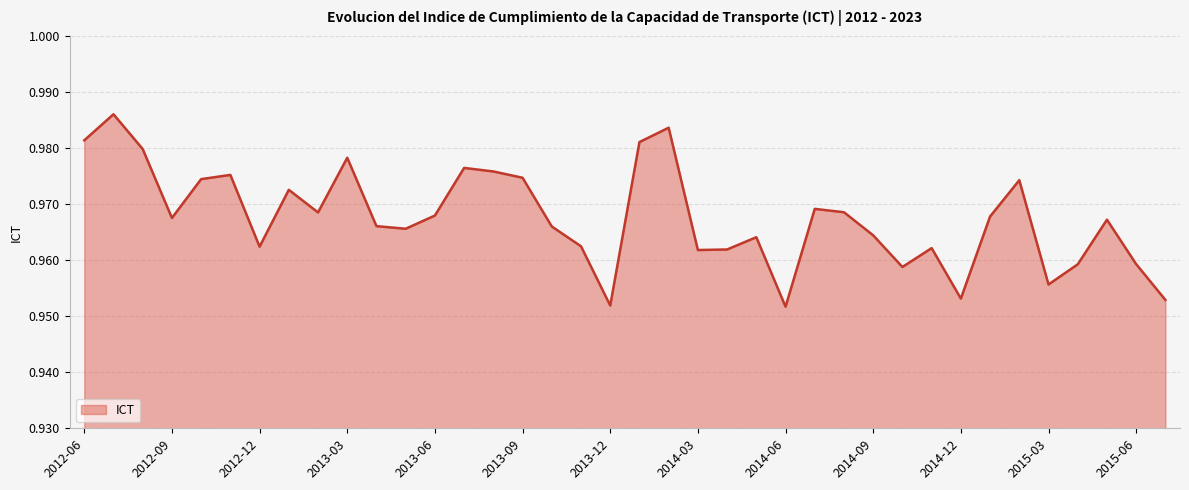

Rank the categories by value from lowest to highest.

2014-06, 2013-12, 2015-07, 2014-12, 2015-03, 2014-10, 2015-04, 2015-06, 2014-03, 2014-04, 2014-11, 2012-12, 2013-11, 2014-05, 2014-09, 2013-05, 2013-10, 2013-04, 2015-05, 2012-09, 2015-01, 2013-06, 2013-02, 2014-08, 2014-07, 2013-01, 2015-02, 2012-10, 2013-09, 2012-11, 2013-08, 2013-07, 2013-03, 2012-08, 2014-01, 2012-06, 2014-02, 2012-07